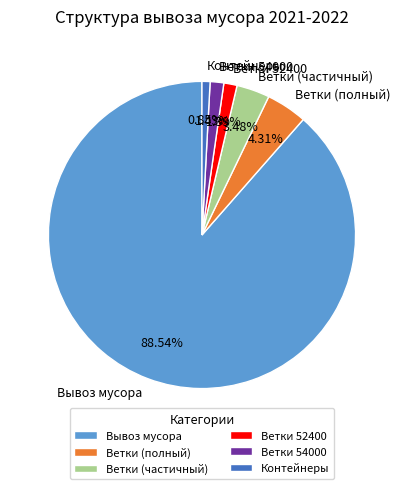

Which category has the smallest portion of the pie?

Контейнеры